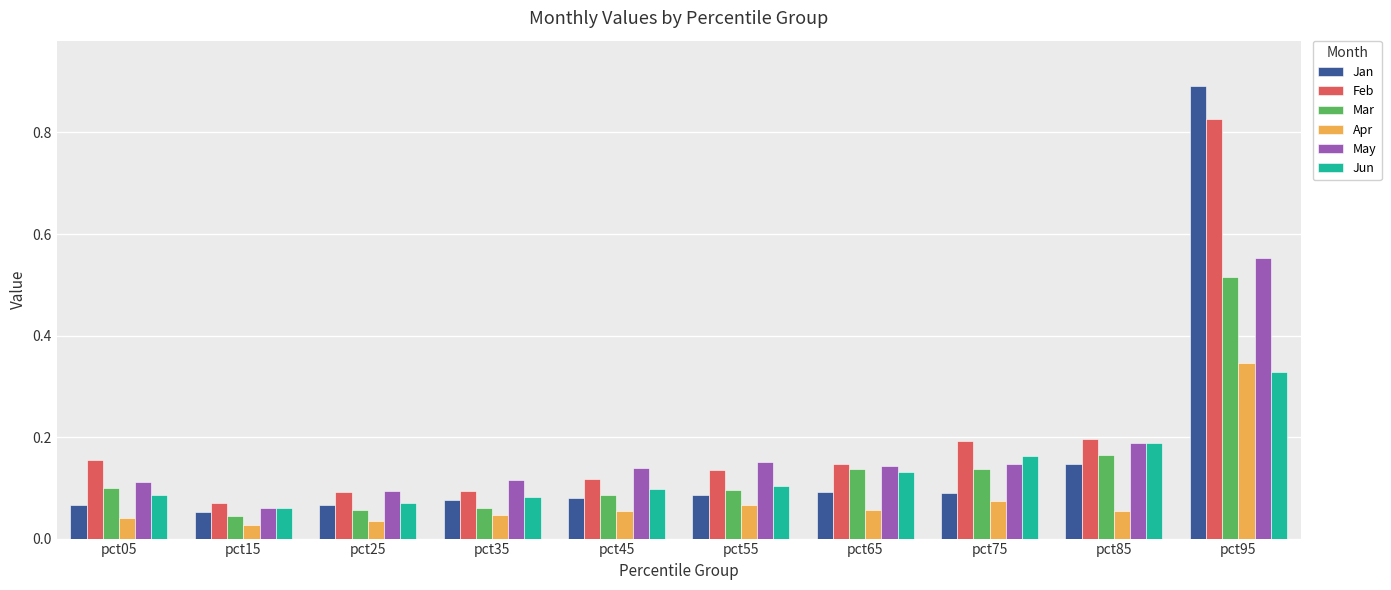

Is it true that May equals 0.2 at pct35?

False